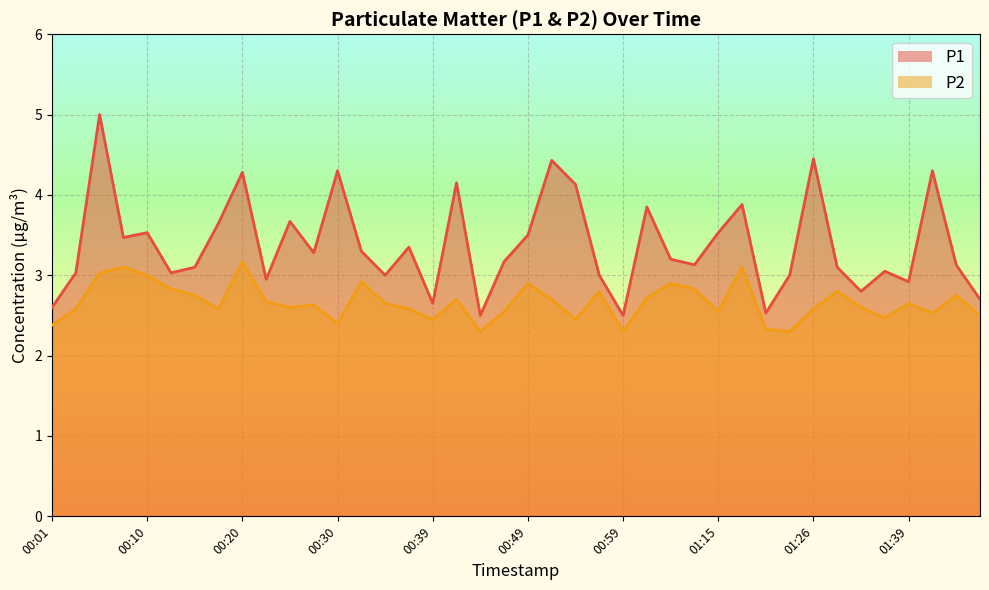

True or false: P2_line and P1_line intersect in this chart.

False